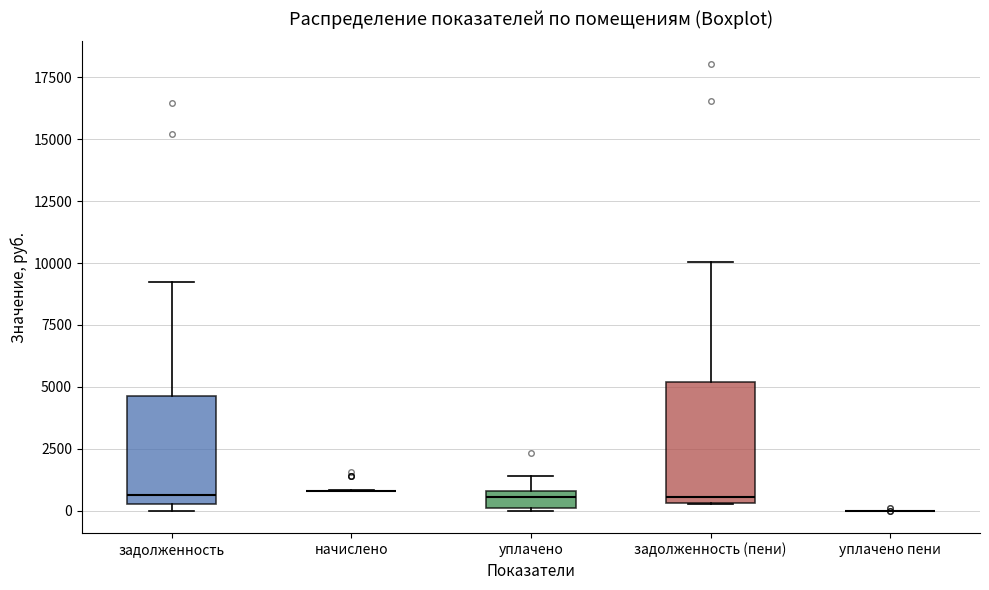

Where does the upper whisker of the box for задолженность (пени) end on the y-axis? The values are not printed on the chart, so give them approximately, as read against the axis.

10000